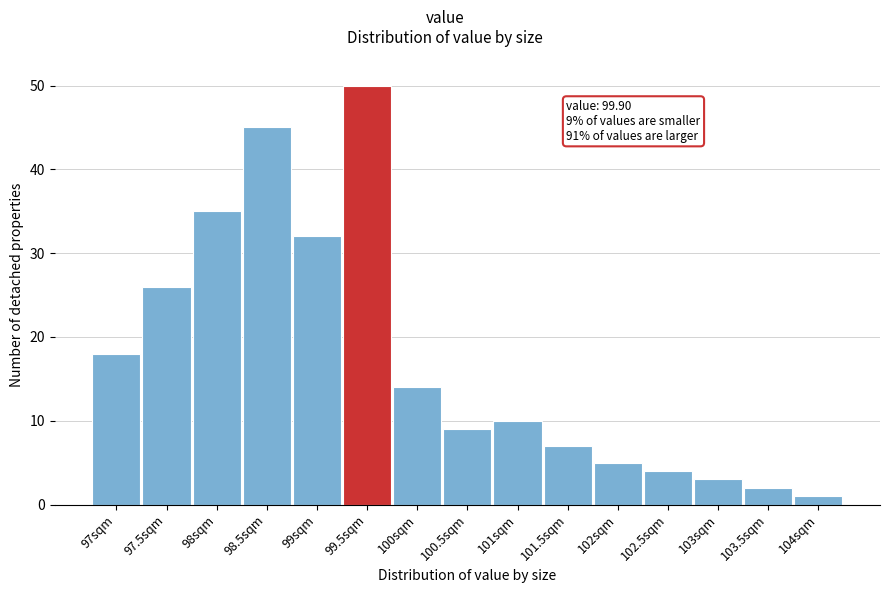

Reading left to right, what are all the values shown in this chart?

18	26	35	45	32	50	14	9	10	7	5	4	3	2	1